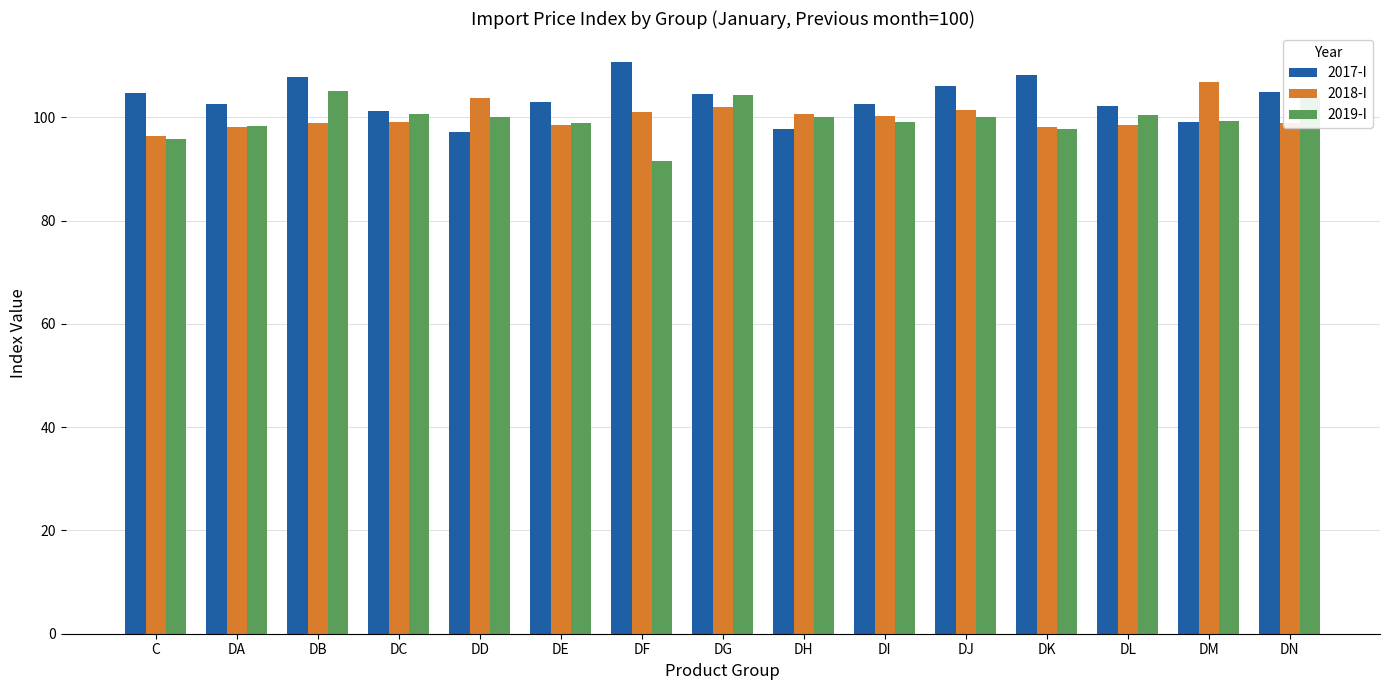

What is the spread (max minus min) of values at DL?

3.6